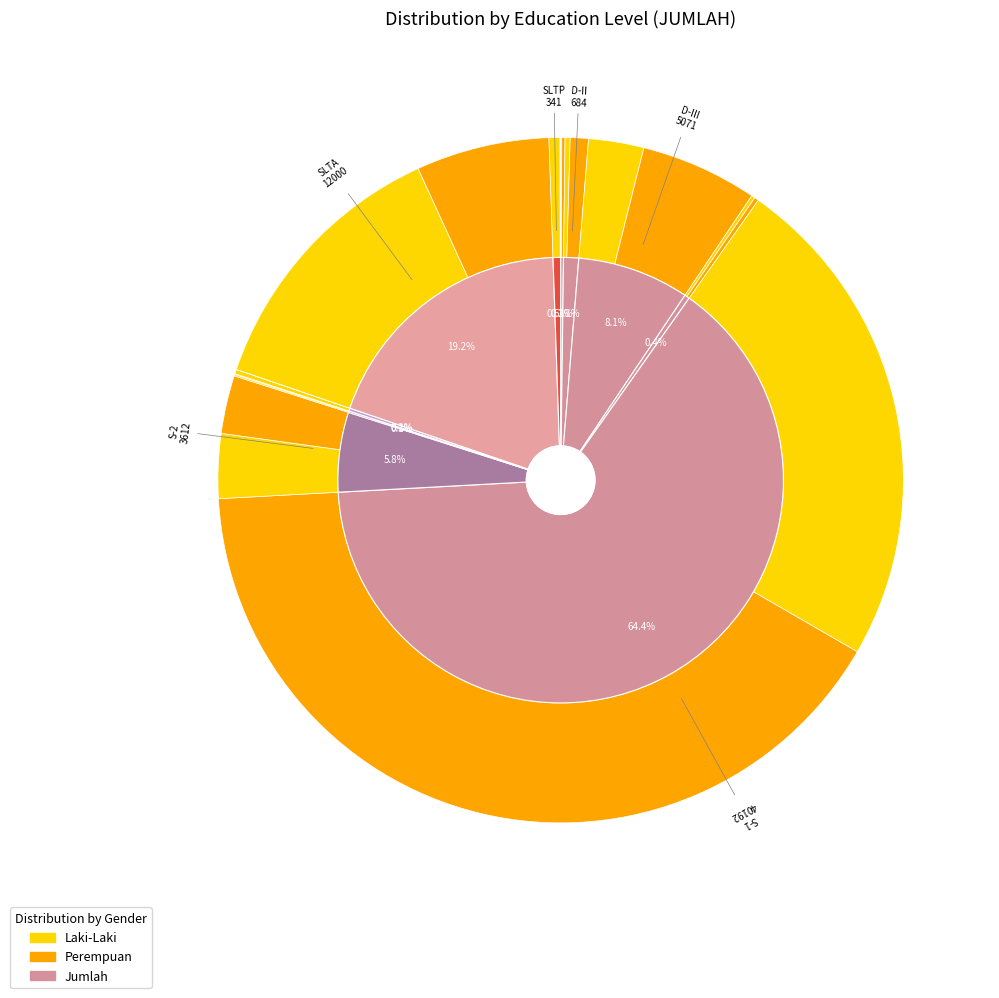

Count the number of slices in the pie.

10